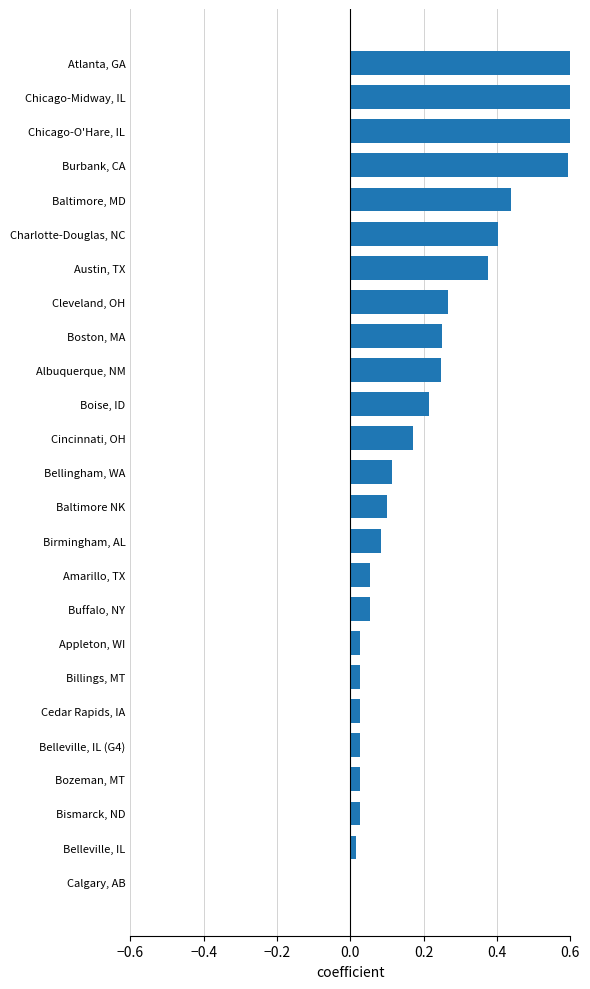

Are the bars horizontal?

Yes